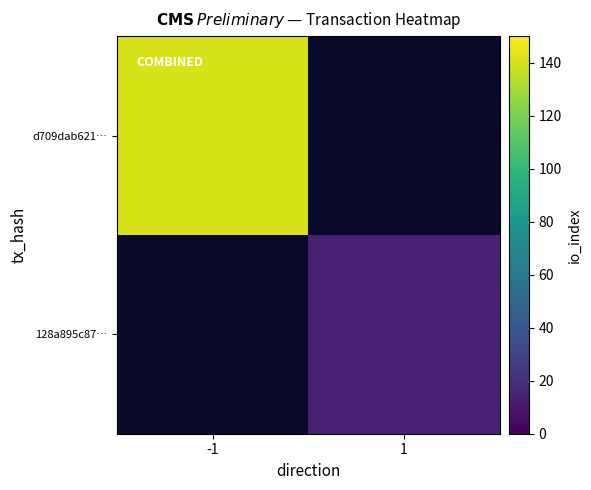

What is the greatest value displayed?

141.0